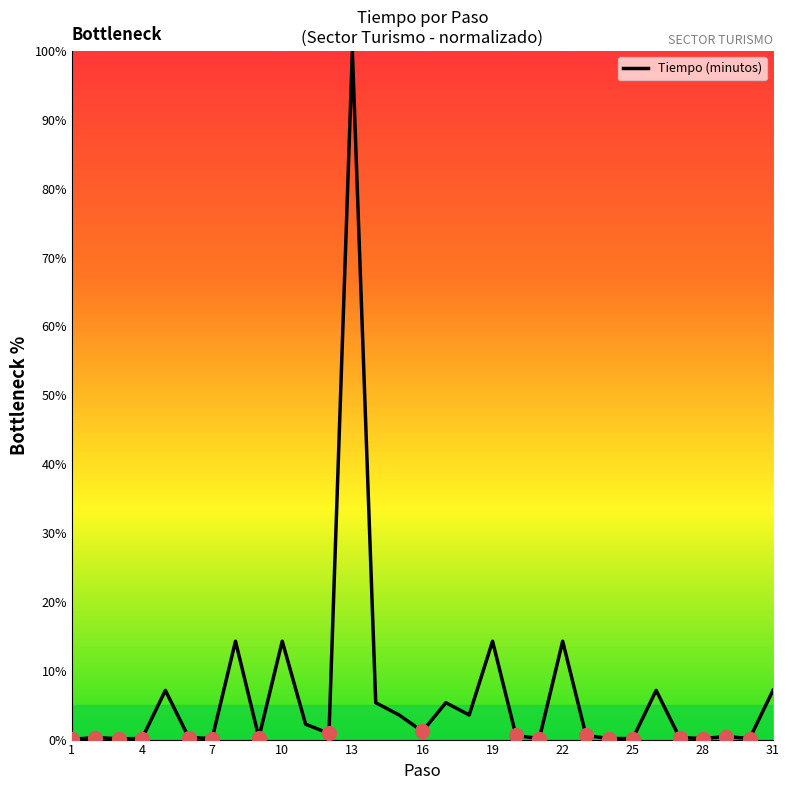

What is the greatest value displayed?

100.0